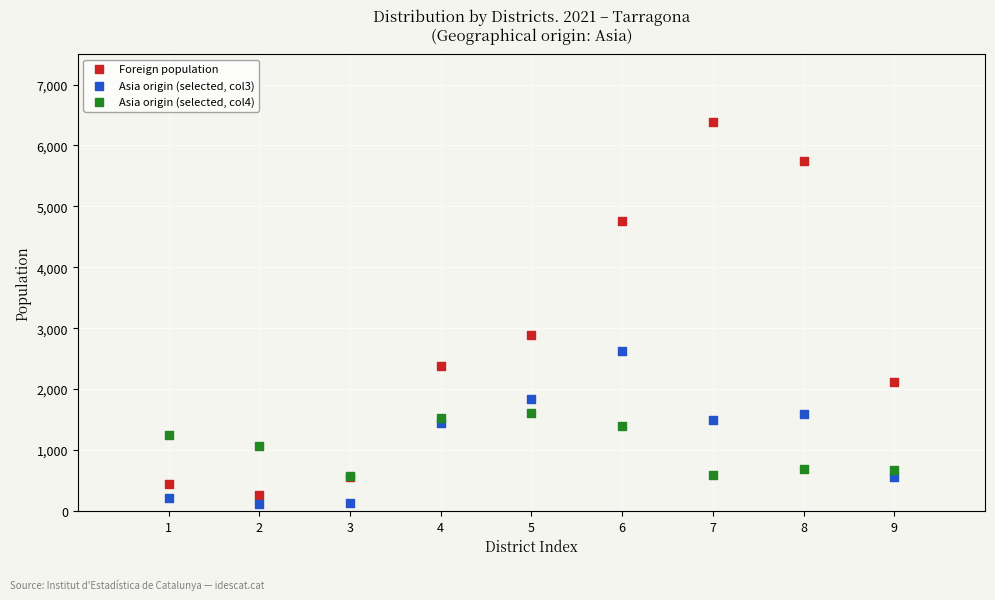

Which series has the widest spread of Y values?

Foreign population